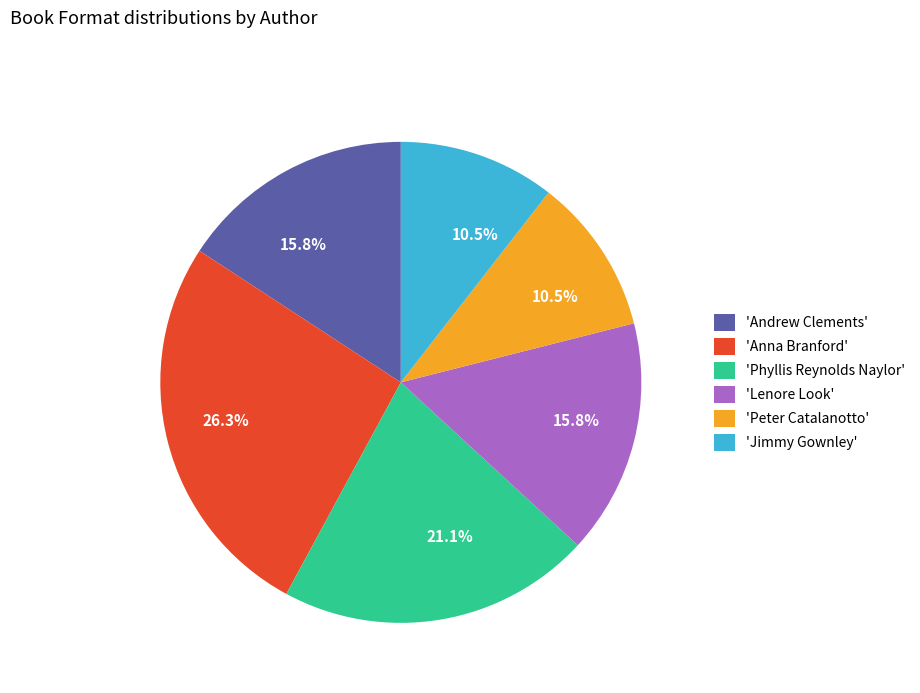

Is there a majority slice in this chart?

No